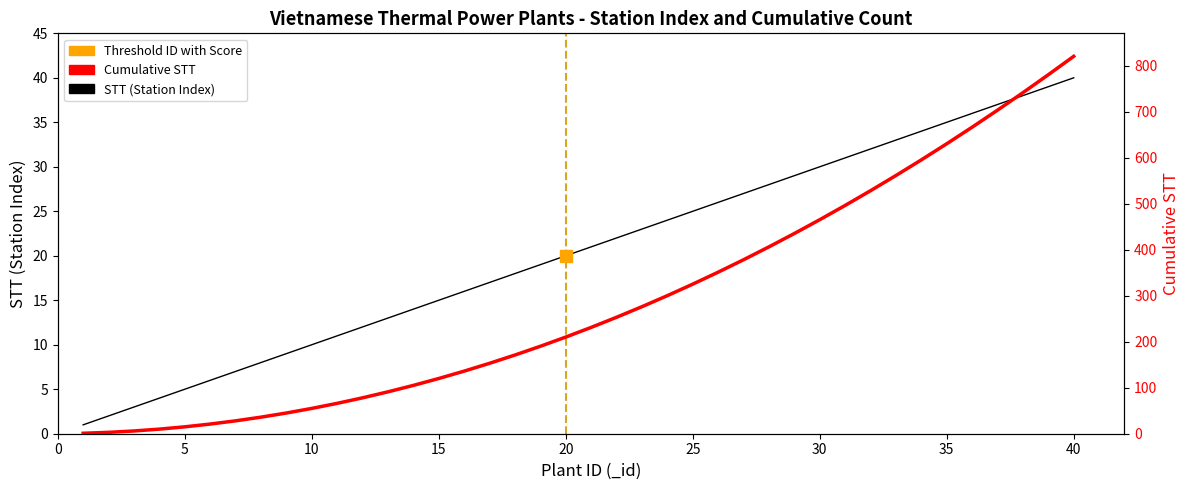

True or false: Cumulative STT has a value of 1154 at 37.

False